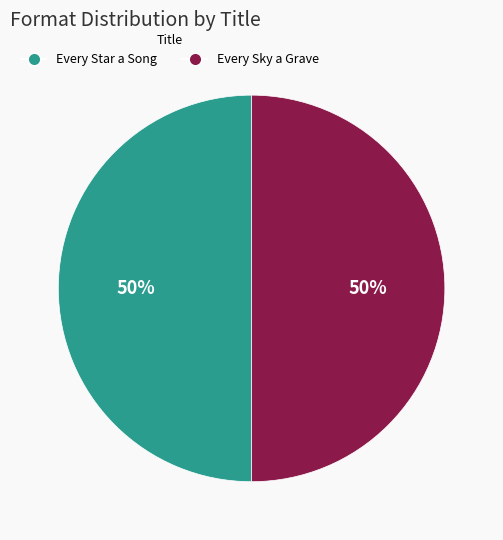

Count the number of slices in the pie.

2